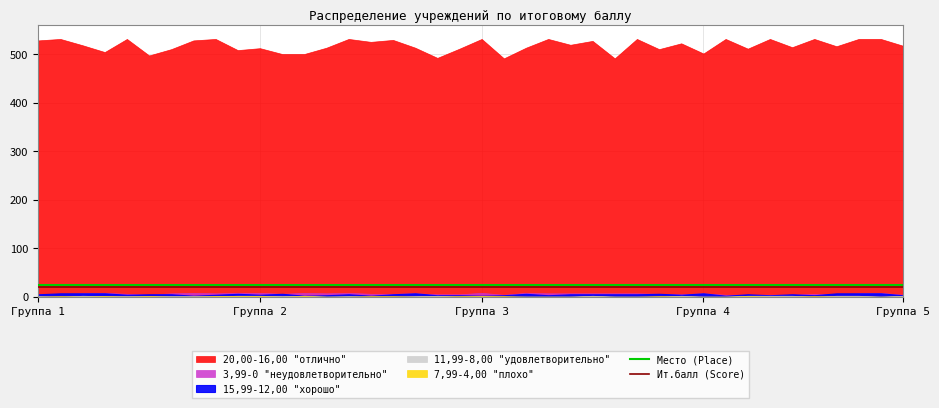

At which category is the sum across all series the highest?

Группа 1